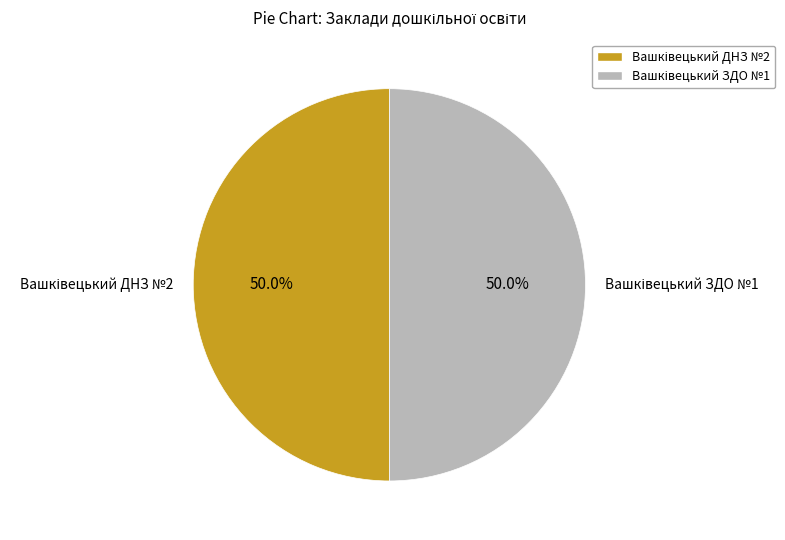

Count the number of slices in the pie.

2